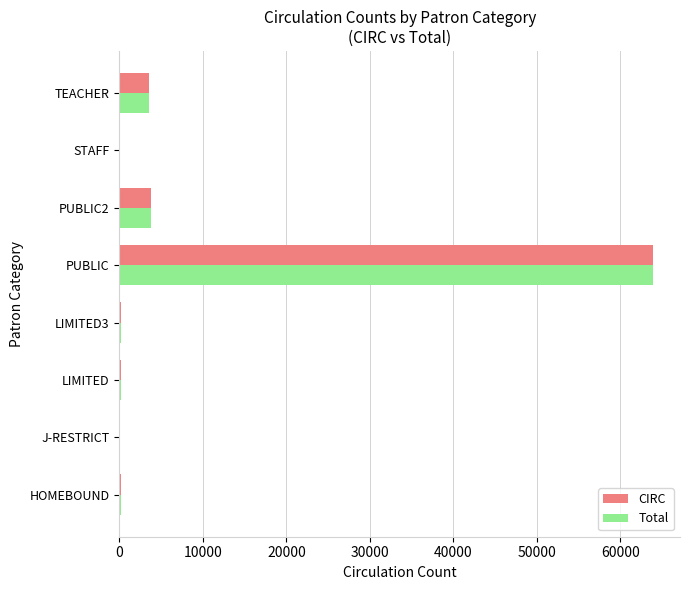

What is the sum of all Total values?

71831